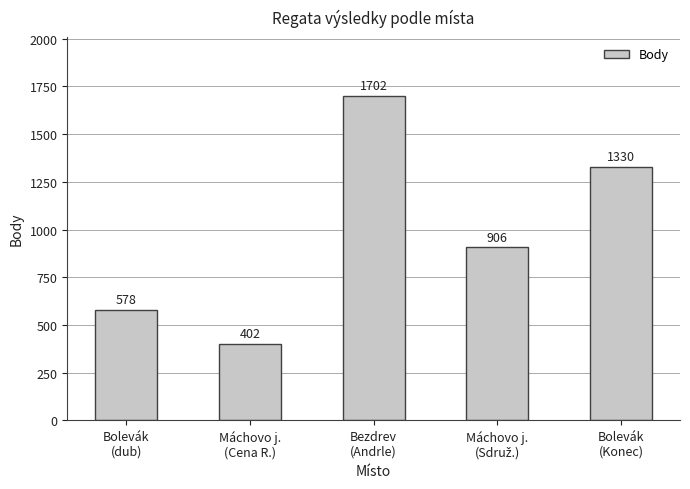

What position from the left is Bezdrev
(Andrle)?

3